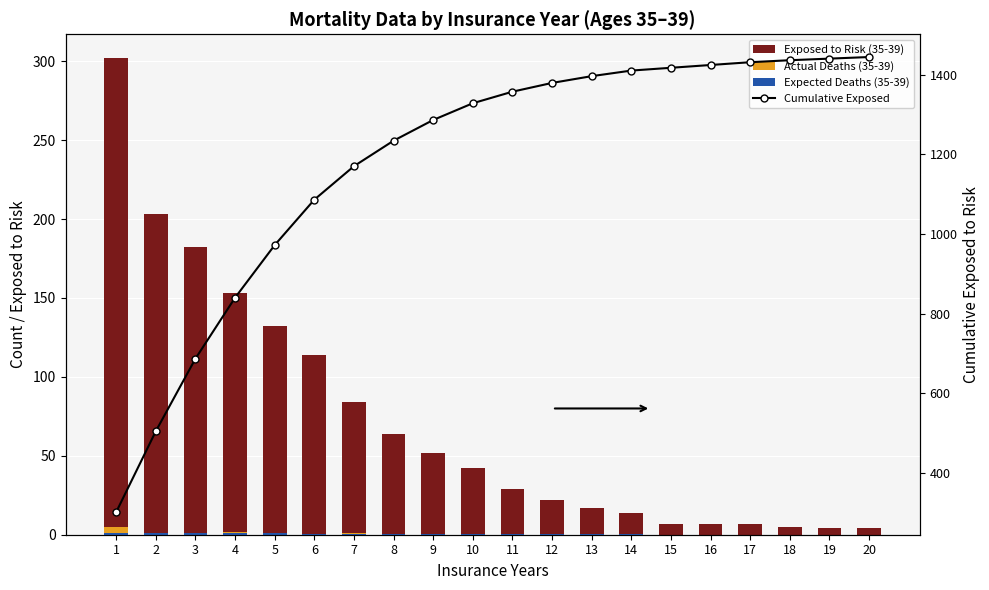

Does the chart contain any negative values?

No